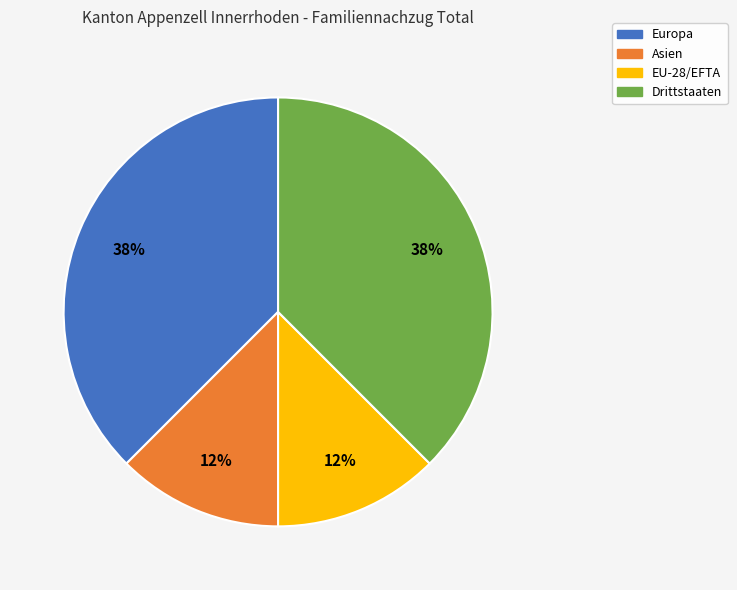

The Asien slice represents 22% of the pie. True or false?

False